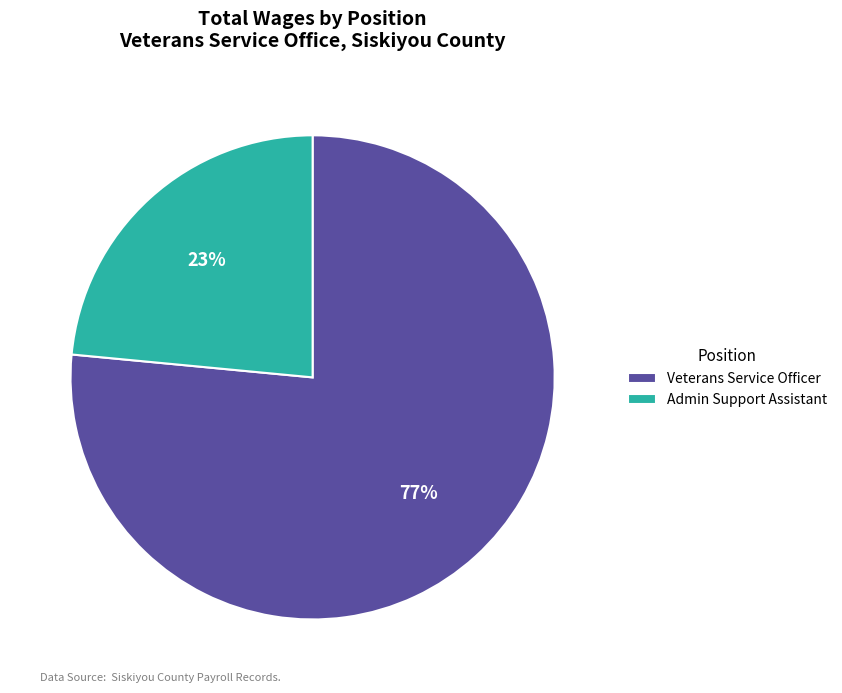

The Admin Support Assistant slice represents 32% of the pie. True or false?

False